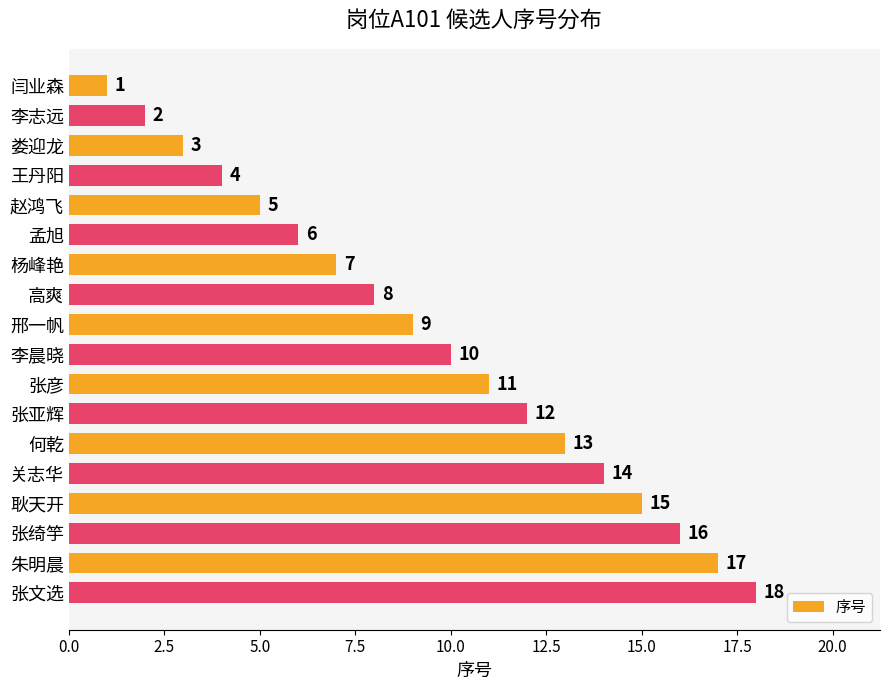

What is the minimum value shown in the chart?

1